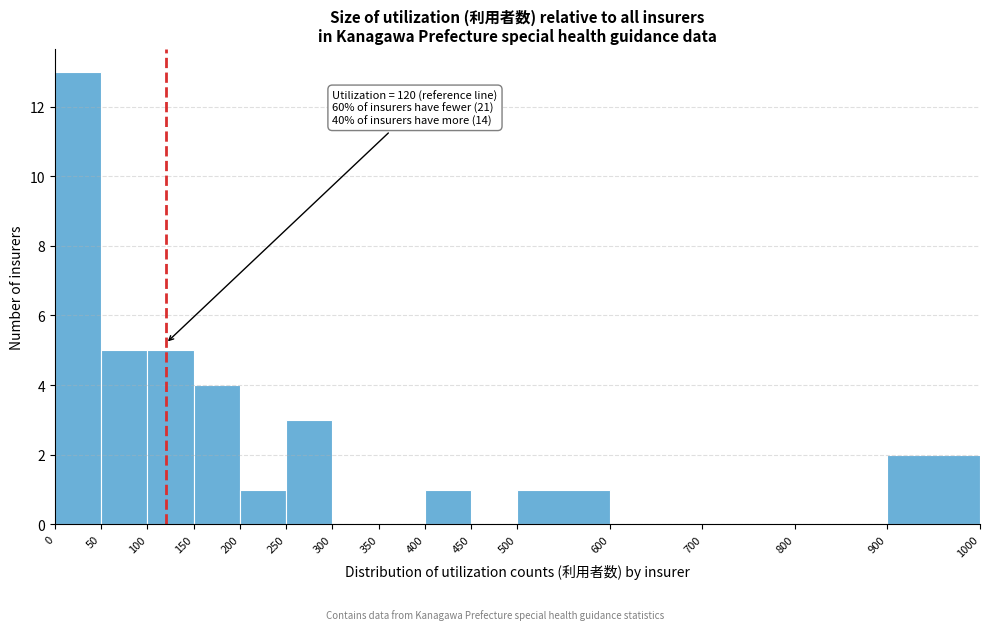

Over which range of the x-axis is the bar tallest?

0 to 50